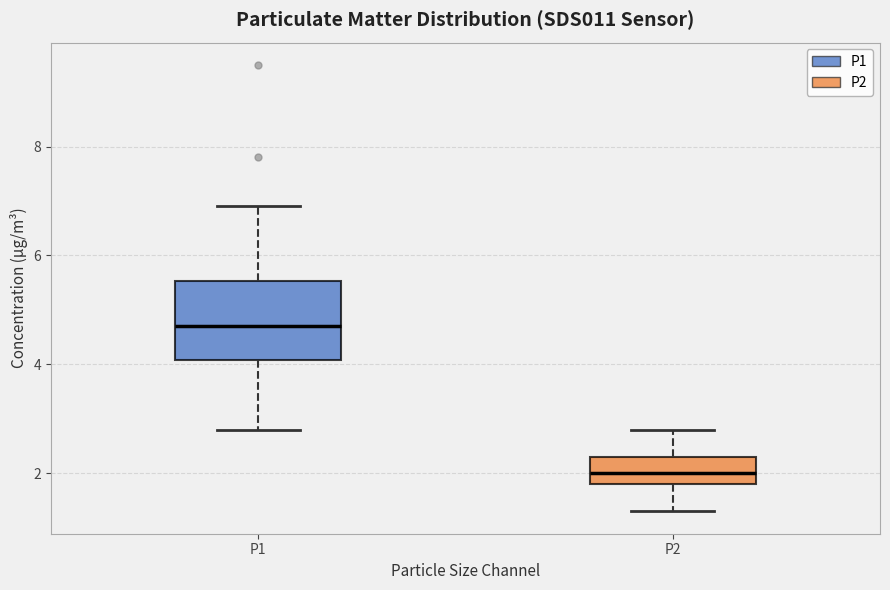

Which box has the lowest median line?

P2